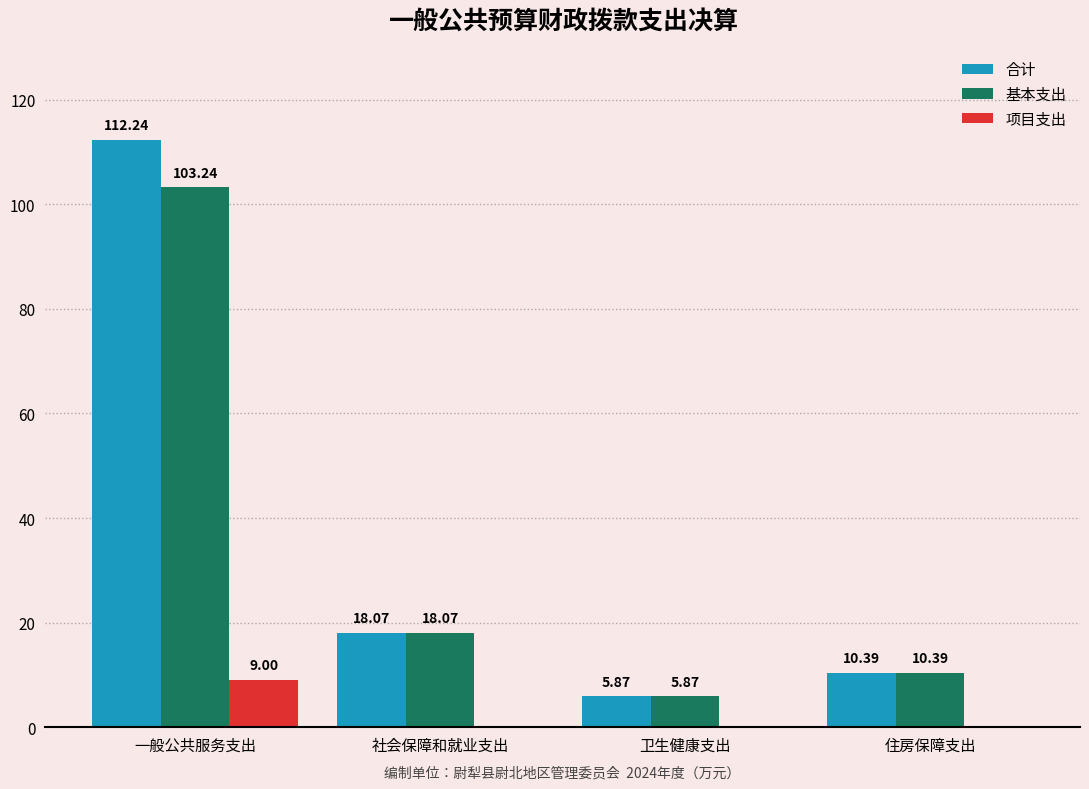

Is it true that 项目支出 equals 0.0 at 卫生健康支出?

True